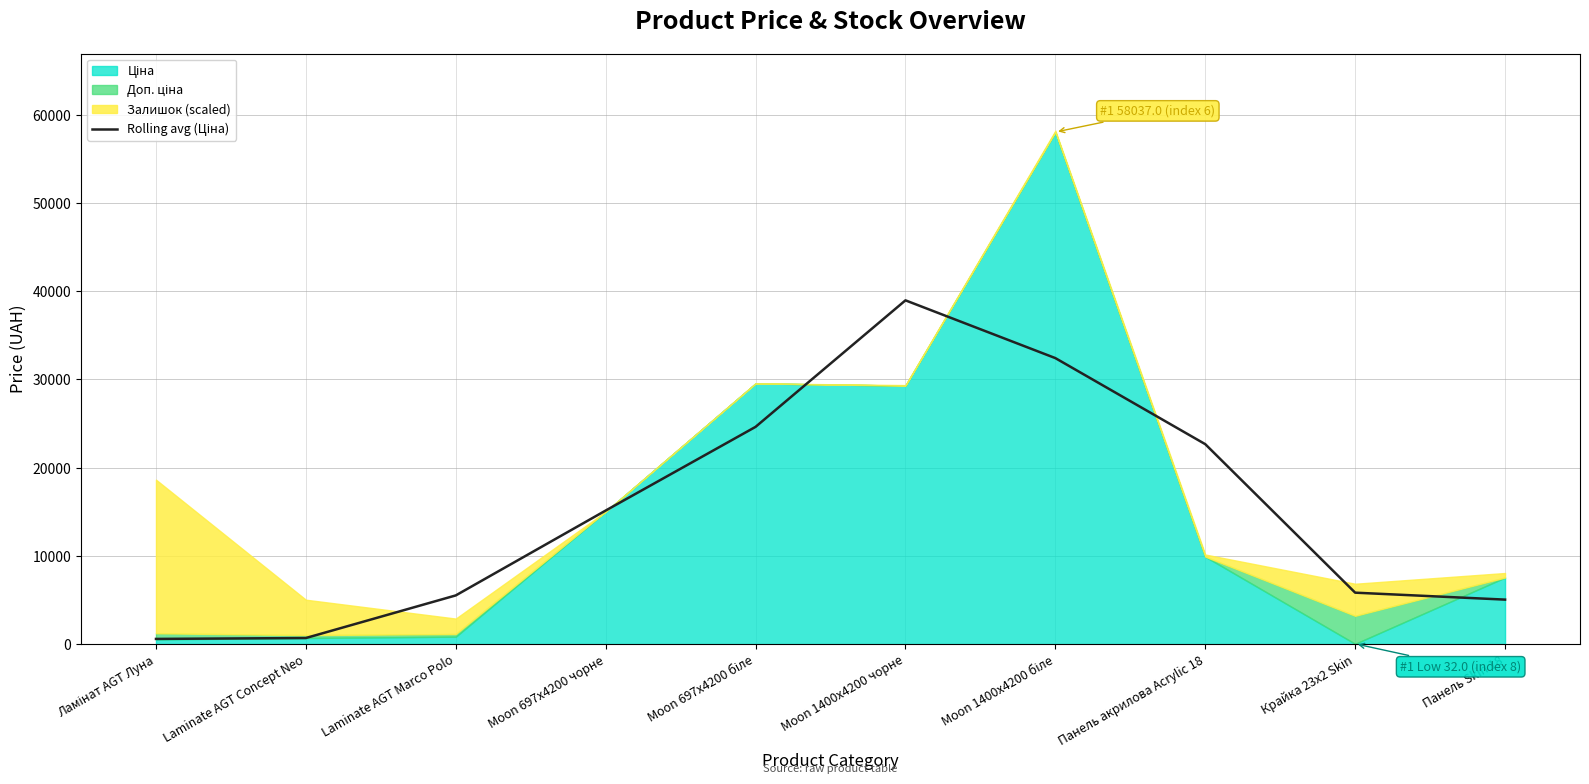

Reading right to left, what are all the values shown in this chart?

5041.3	5828.8	22659.2	32413.5	38960.3	24621.0	15137.0	5517.0	689.1	586.6